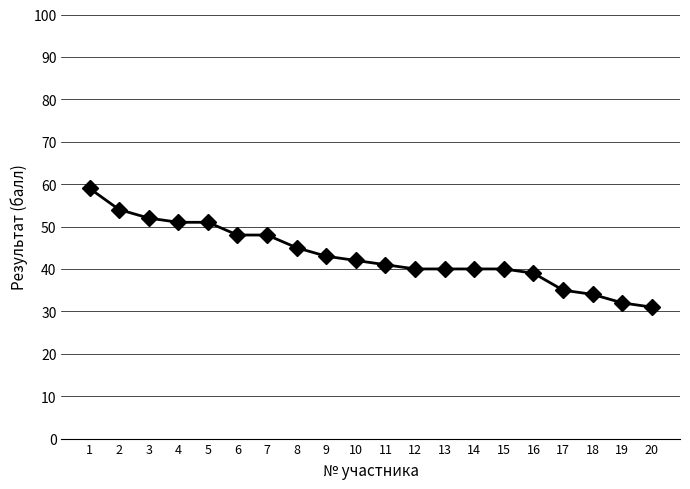

Count the number of data series in this chart.

1